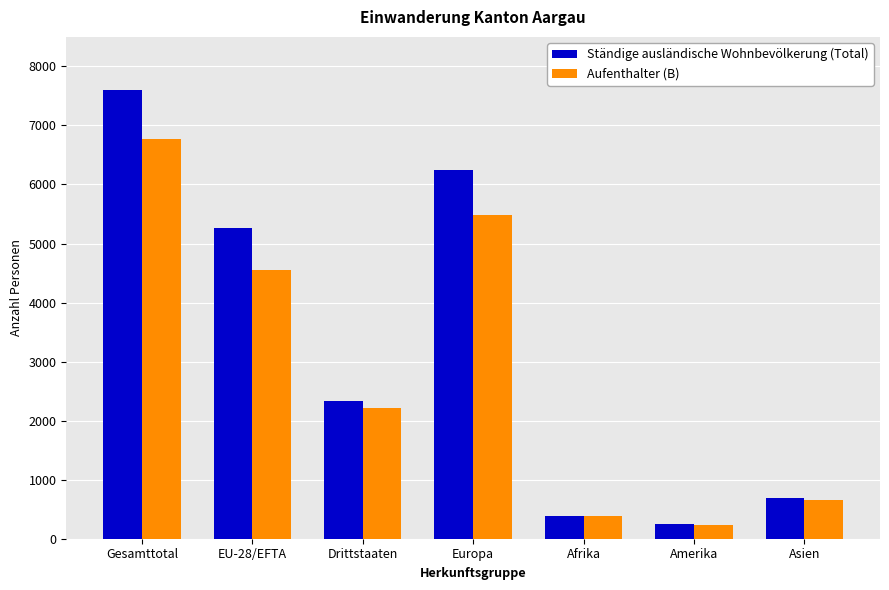

What is the total value across all series at Amerika?

485